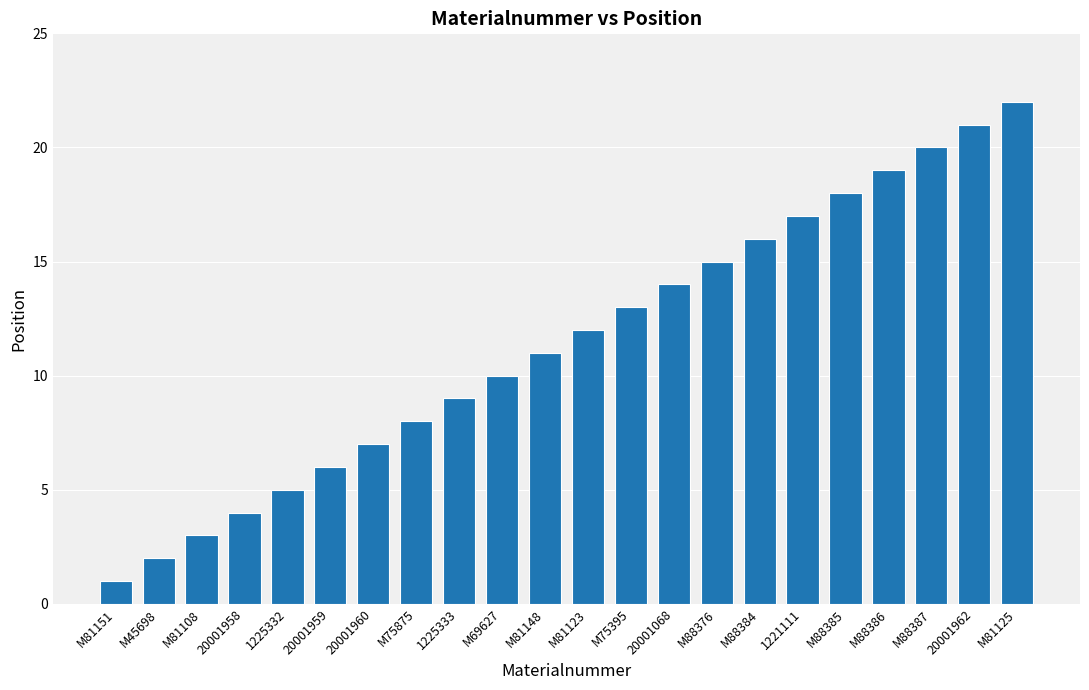

Rank the categories by value from highest to lowest.

M81125, 20001962, M88387, M88386, M88385, 1221111, M88384, M88376, 20001068, M75395, M81123, M81148, M69627, 1225333, M75875, 20001960, 20001959, 1225332, 20001958, M81108, M45698, M81151